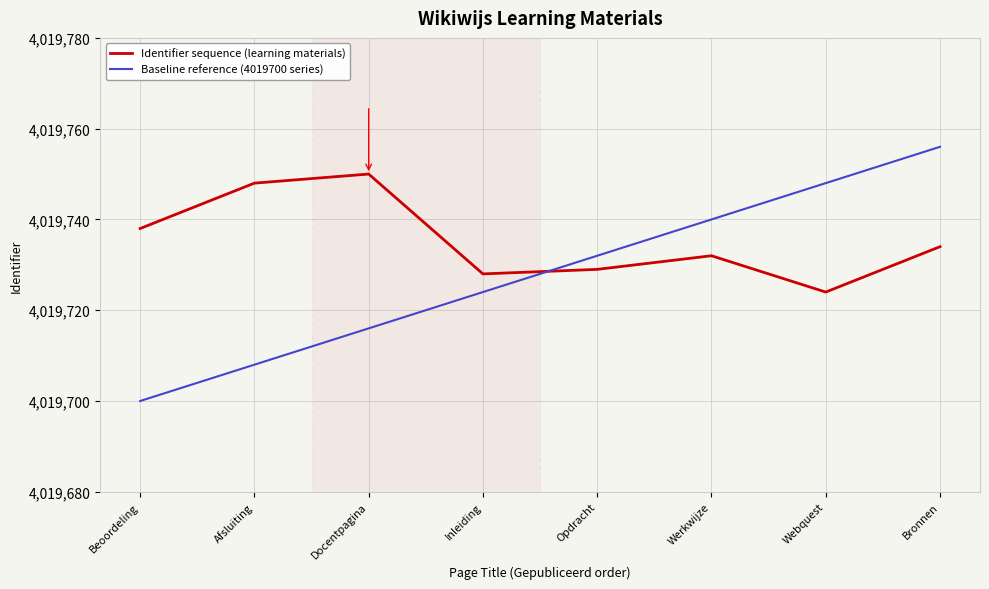

Rank the series by their maximum value, from highest to lowest.

Baseline reference (4019700 series), Identifier sequence (learning materials)